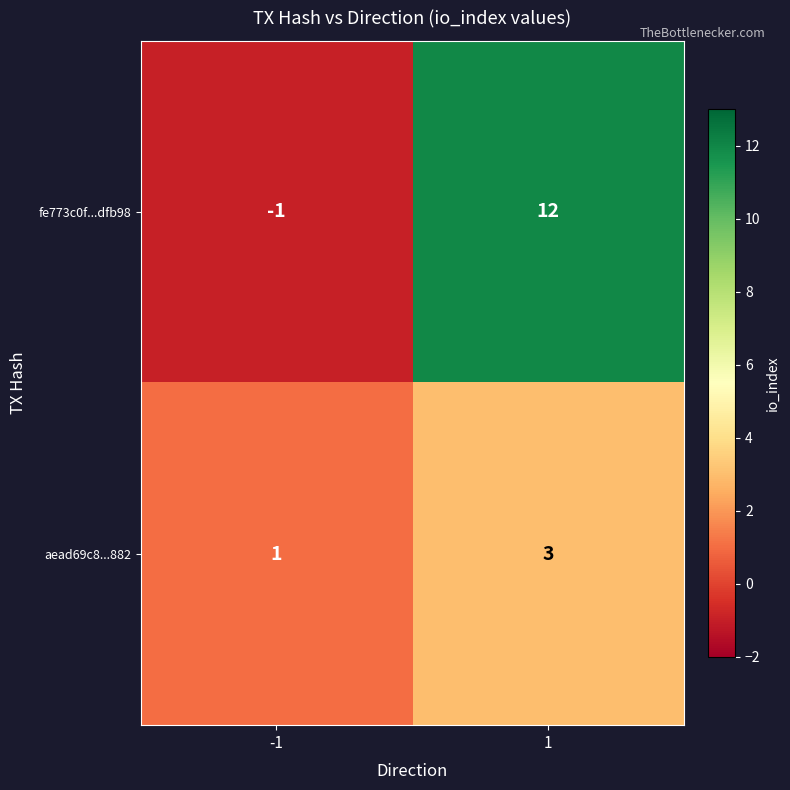

Reading right to left, what are all the values shown in this chart?

fe773c0f...dfb98: 12	-1
aead69c8...882: 3	1